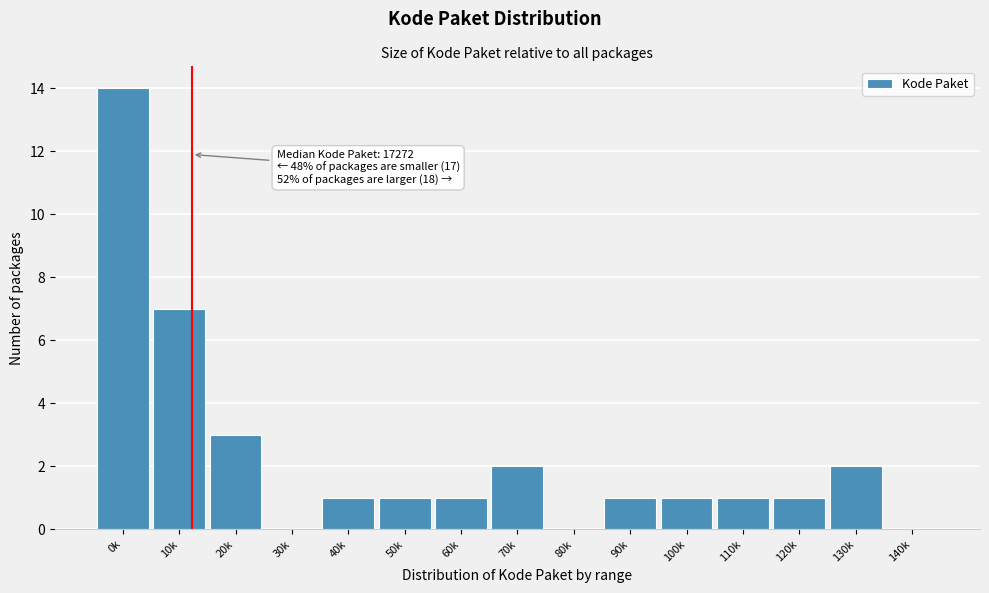

Reading right to left, transcribe all the data shown in this chart.

140k=0	130k=2	120k=1	110k=1	100k=1	90k=1	80k=0	70k=2	60k=1	50k=1	40k=1	30k=0	20k=3	10k=7	0k=14